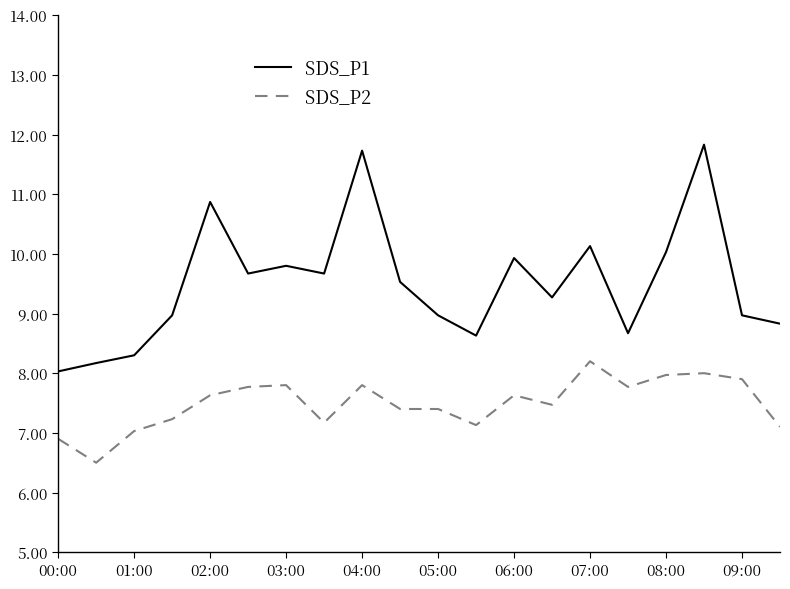

Which series has the widest spread of values?

SDS_P1